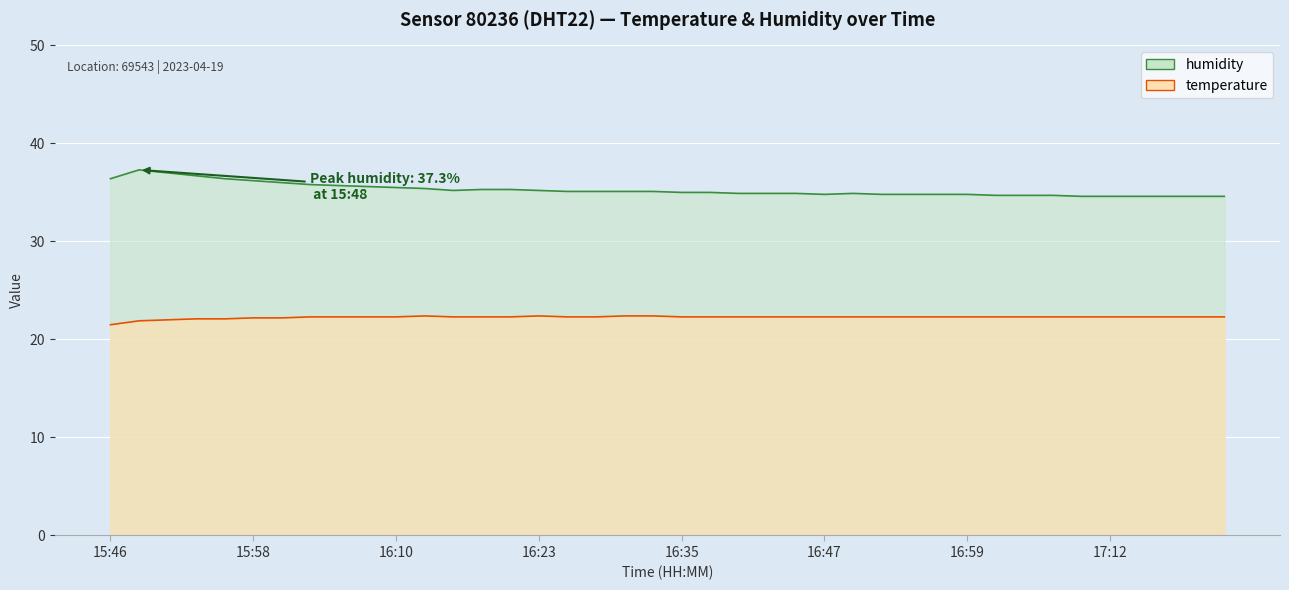

Reading right to left, transcribe all the data shown in this chart.

humidity: 34.6	34.6	34.6	34.6	34.6	34.6	34.7	34.7	34.7	34.8	34.8	34.8	34.8	34.9	34.8	34.9	34.9	34.9	35.0	35.0	35.1	35.1	35.1	35.1	35.2	35.3	35.3	35.2	35.4	35.5	35.6	35.7	35.8	36.0	36.2	36.4	36.7	37.0	37.3	36.4
temperature: 22.3	22.3	22.3	22.3	22.3	22.3	22.3	22.3	22.3	22.3	22.3	22.3	22.3	22.3	22.3	22.3	22.3	22.3	22.3	22.3	22.4	22.4	22.3	22.3	22.4	22.3	22.3	22.3	22.4	22.3	22.3	22.3	22.3	22.2	22.2	22.1	22.1	22.0	21.9	21.5